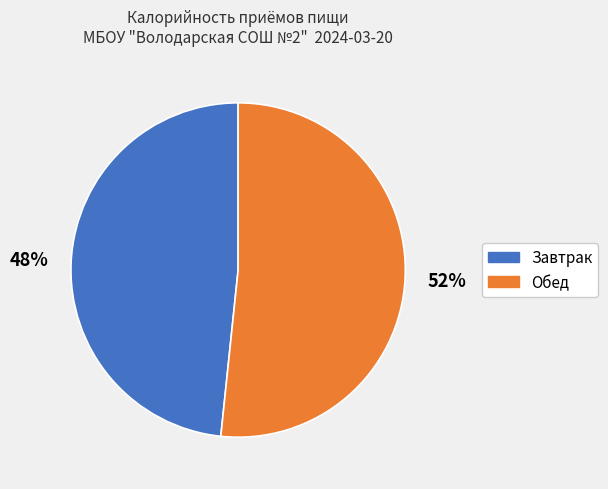

Combined, do Обед and Завтрак account for over 50%?

Yes